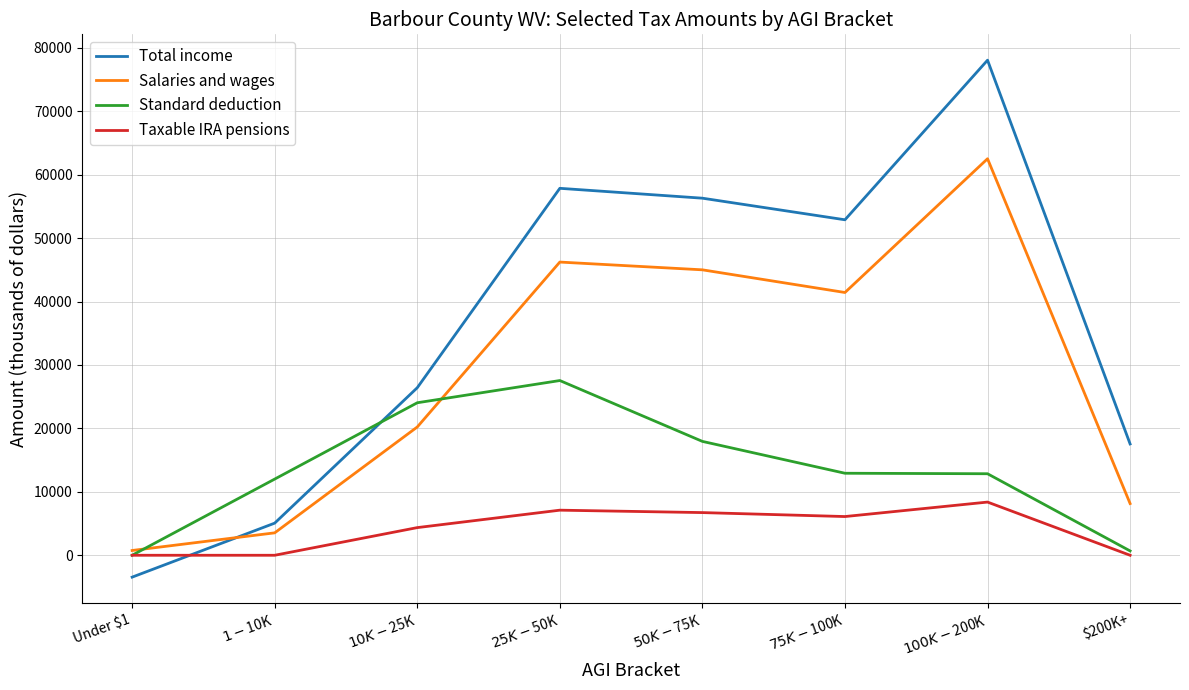

Which series ends up on top after the final intersection of Total income and Standard deduction?

Total income